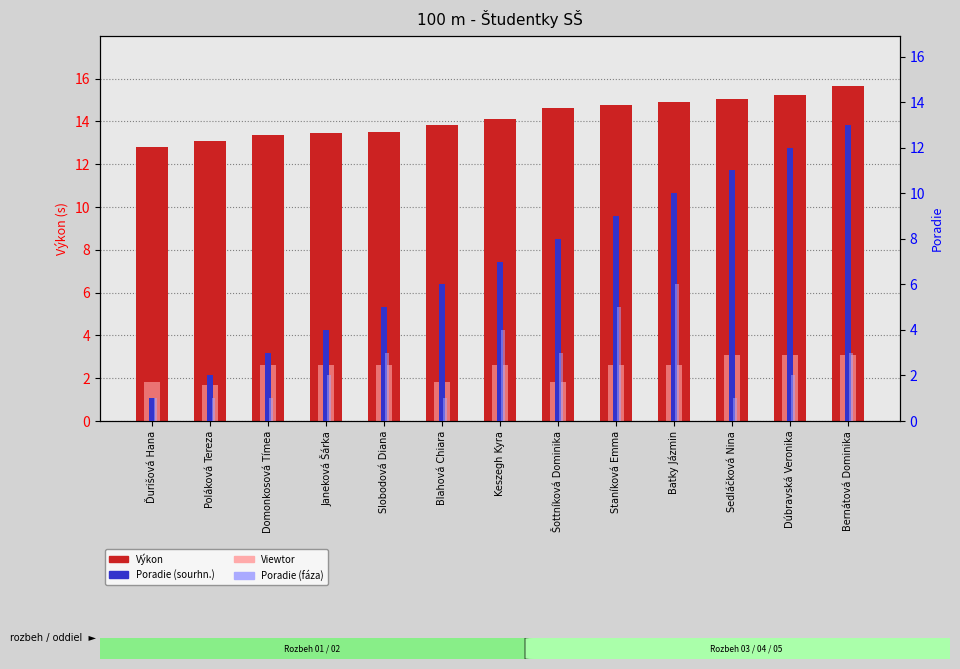

The Výkon series shows 17.2 at Poláková Tereza. True or false?

False